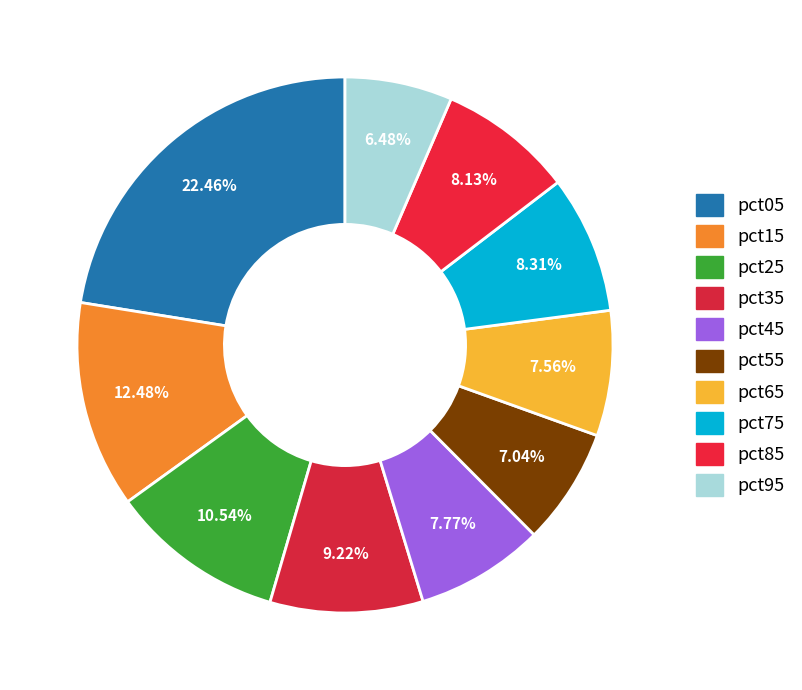

True or false: pct95 accounts for 20% of the total.

False